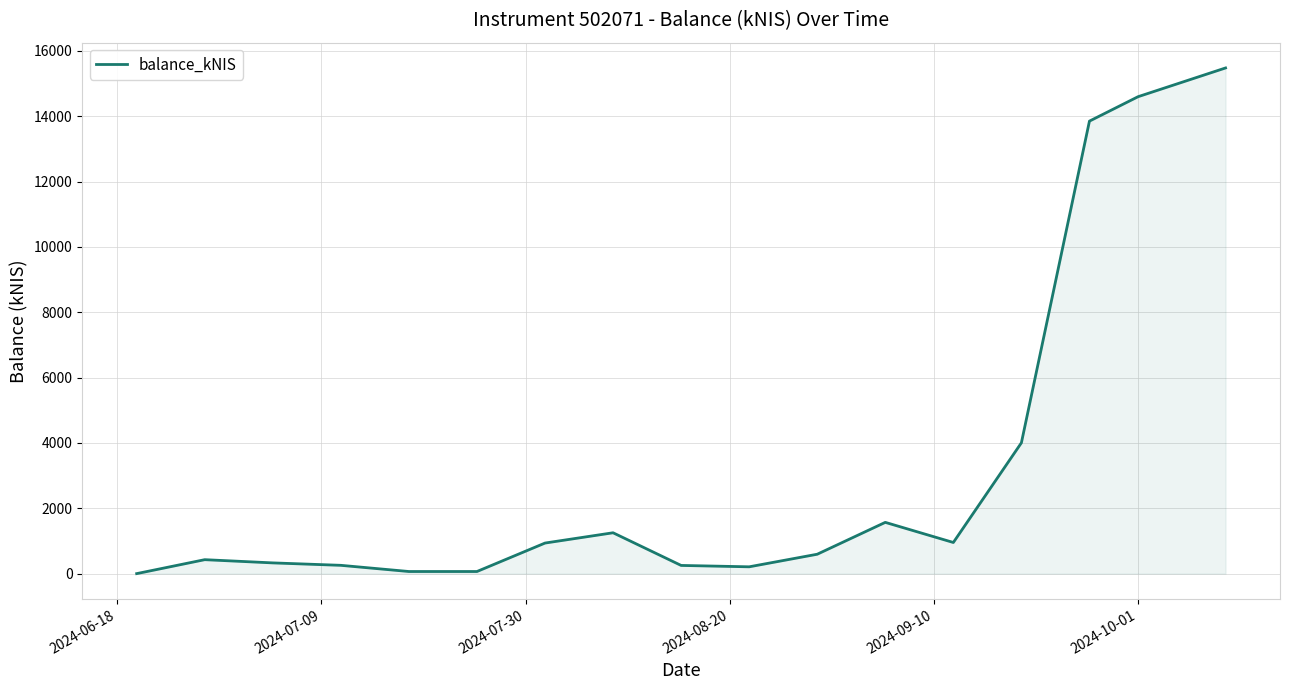

How many lines are shown in the chart?

1